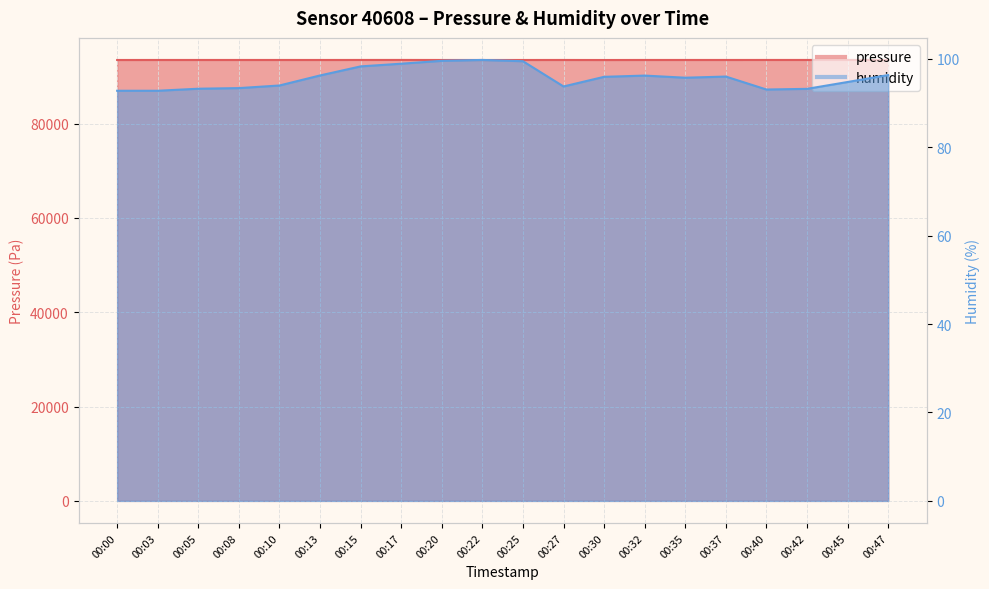

Is it true that pressure equals 93485.7 at 00:17?

True